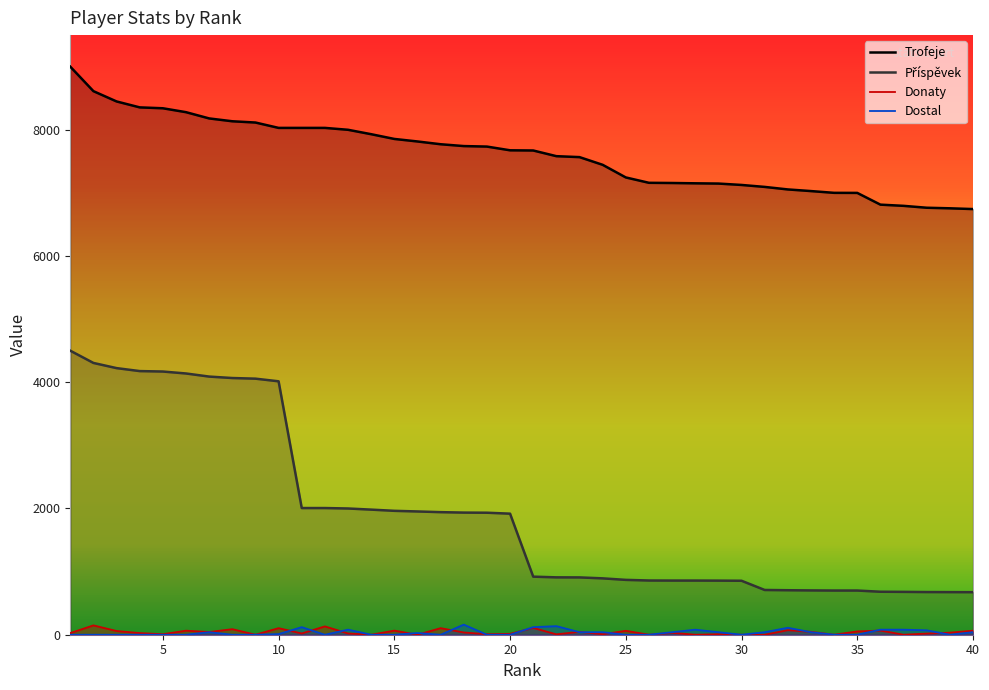

In Donaty, how many points are lower than both neighbors (excluding endpoints)?

13